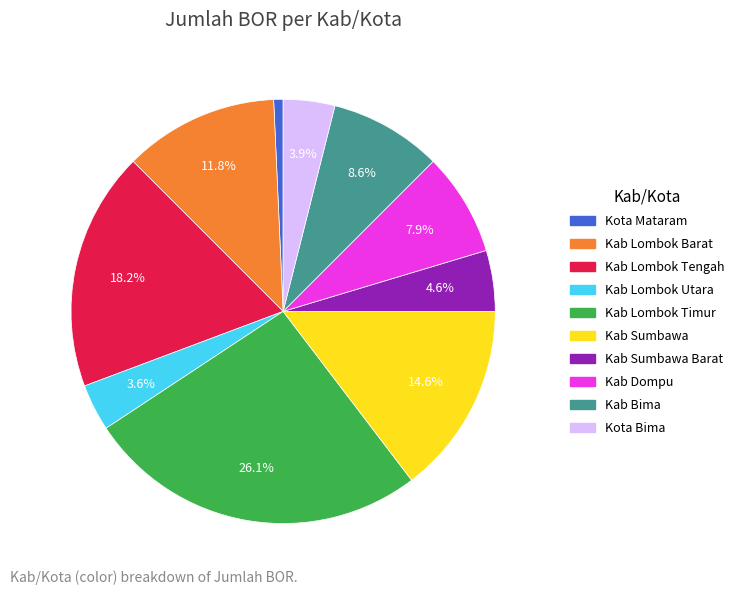

To the nearest percent, what portion does Kab Sumbawa represent?

15%